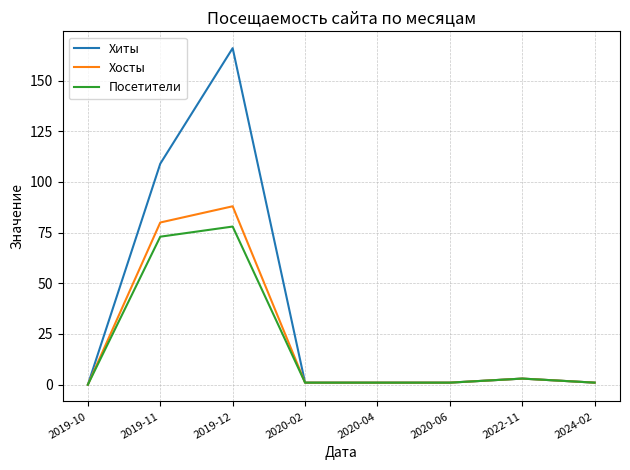

Reading right to left, extract all data points from this chart.

Хиты: 2024-02=1	2022-11=3	2020-06=1	2020-04=1	2020-02=1	2019-12=166	2019-11=109	2019-10=0
Хосты: 2024-02=1	2022-11=3	2020-06=1	2020-04=1	2020-02=1	2019-12=88	2019-11=80	2019-10=0
Посетители: 2024-02=1	2022-11=3	2020-06=1	2020-04=1	2020-02=1	2019-12=78	2019-11=73	2019-10=0